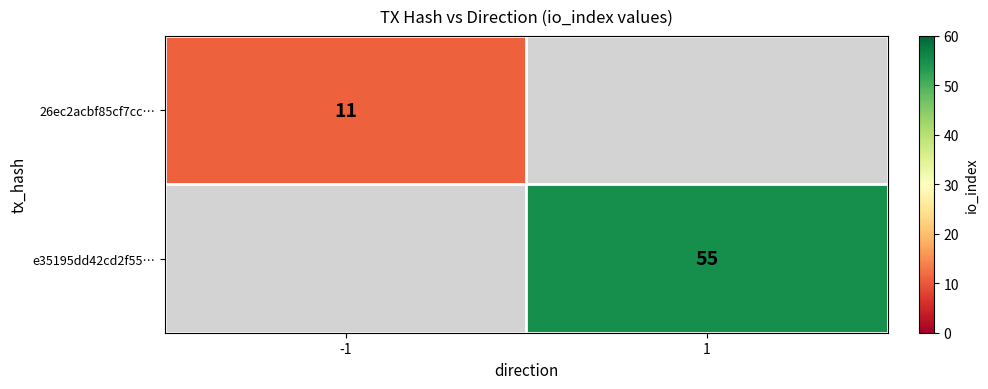

True or false: 26ec2acbf85cf7cc… has a value of 11 at -1.

True